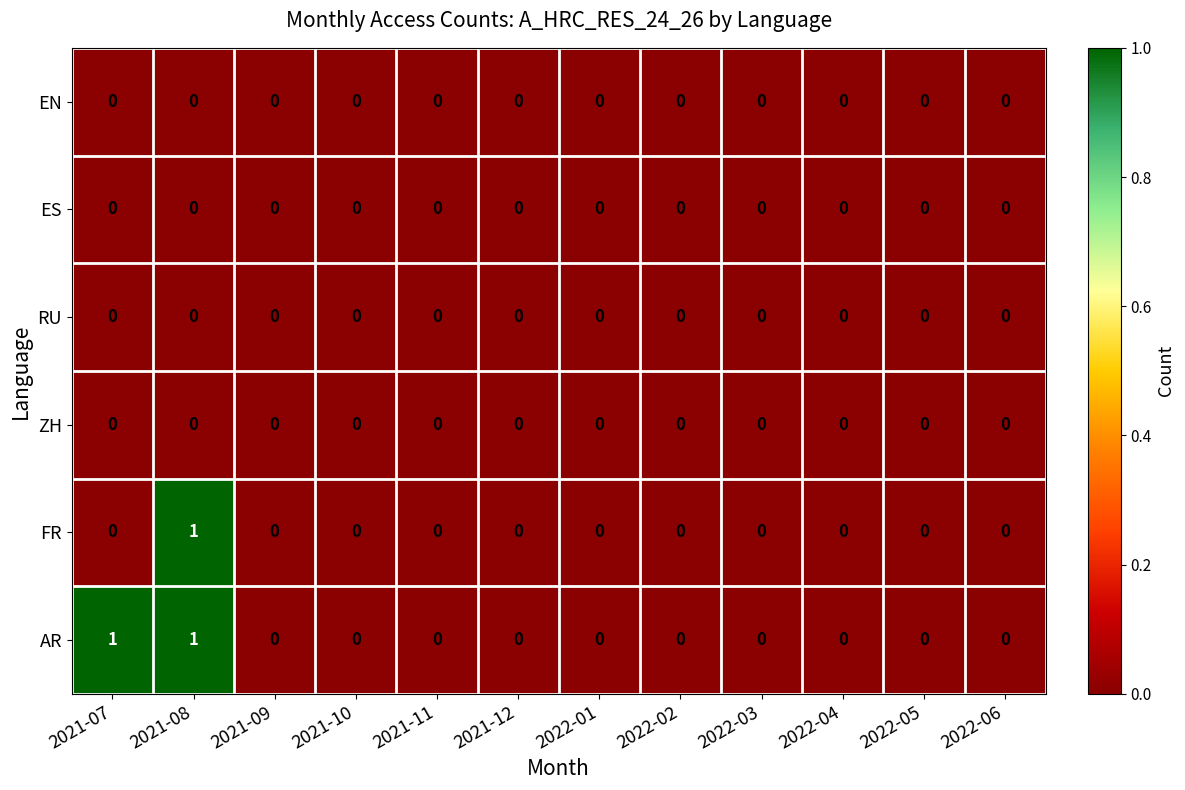

The value of EN at 2022-04 is 0. True or false?

True